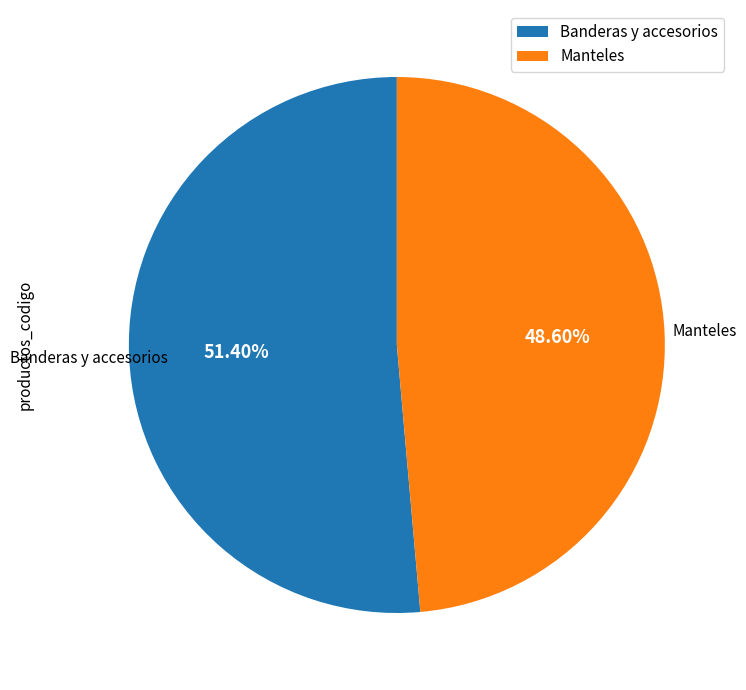

Do Banderas y accesorios and Manteles together represent more than half of the pie?

Yes